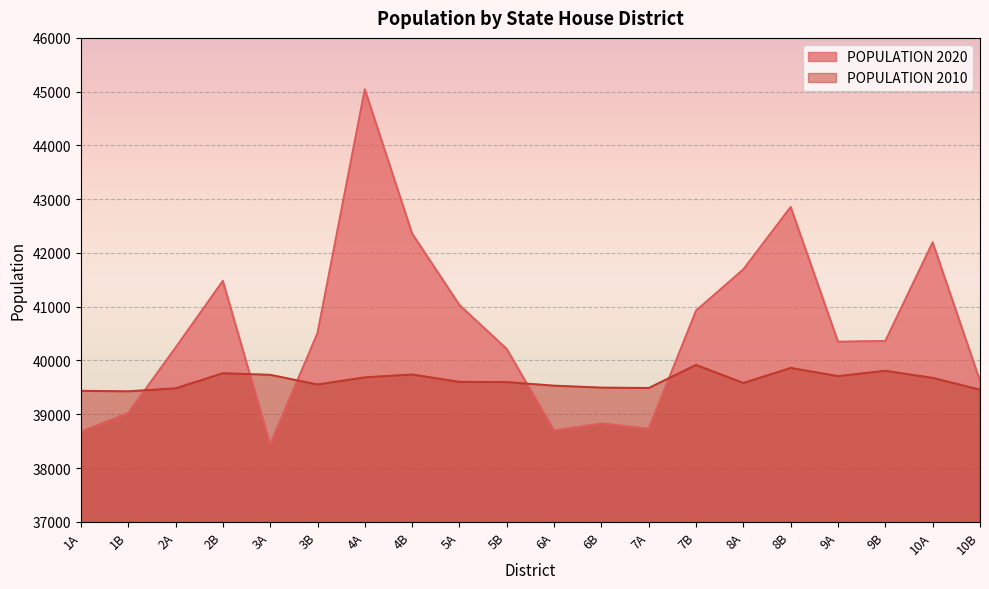

Which series changed the most between 7B and 9B?

POPULATION 2020